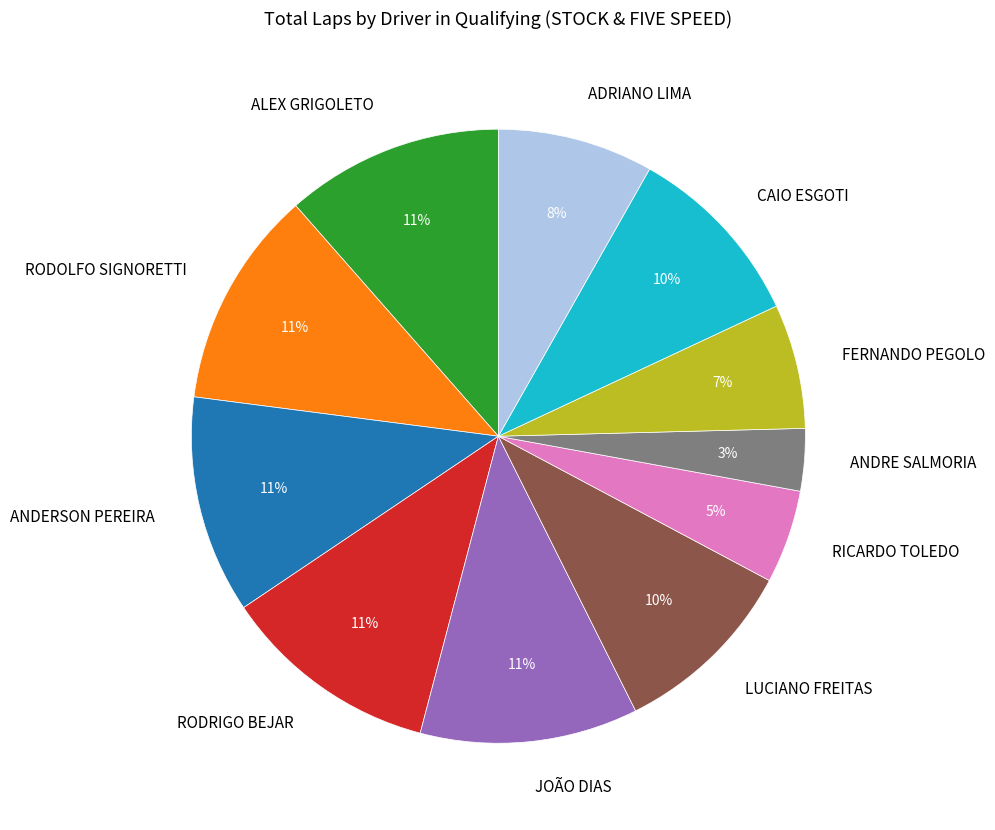

What percentage is the CAIO ESGOTI slice, to the nearest percent?

10%